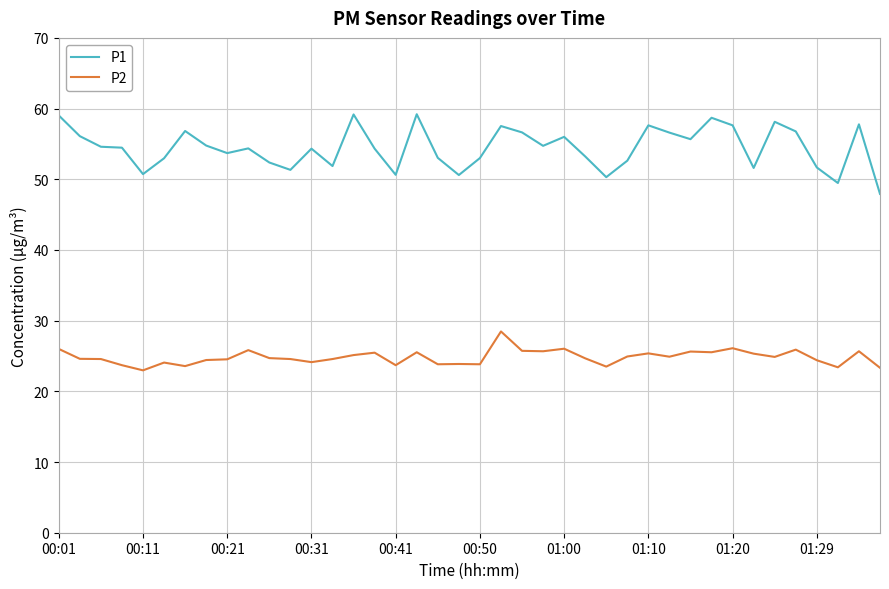

What are all the series names shown in the legend?

P1, P2